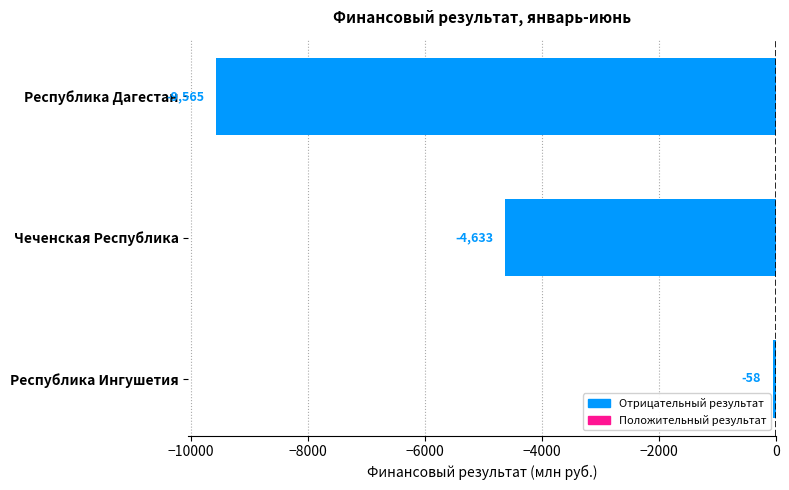

Which category has the highest value across all series?

Республика Ингушетия